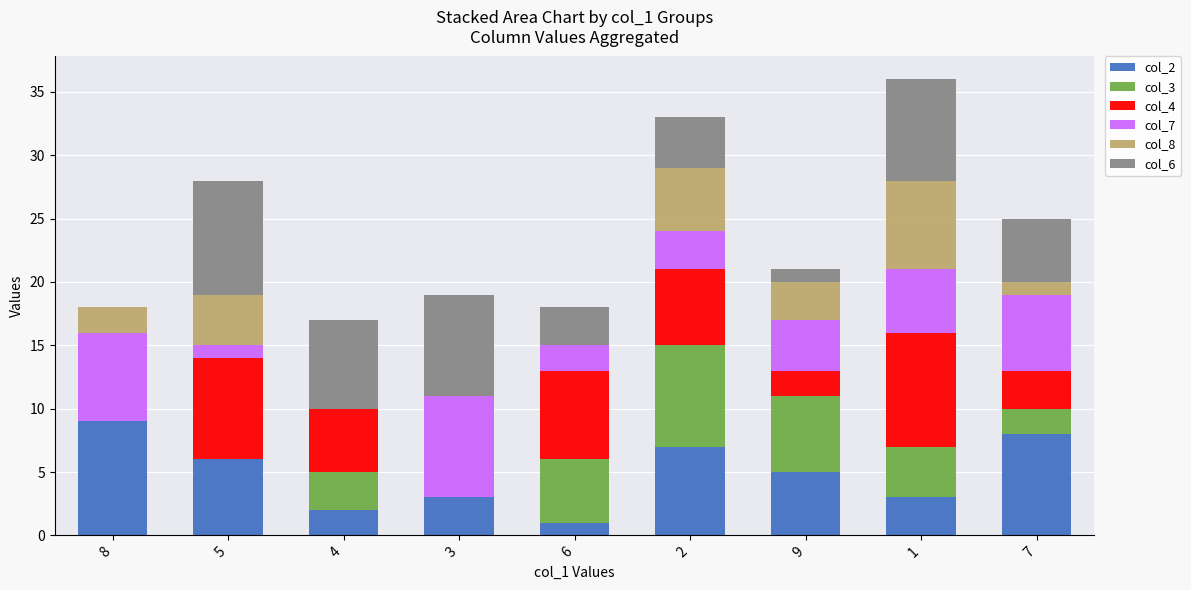

Does the chart contain stacked bars?

Yes